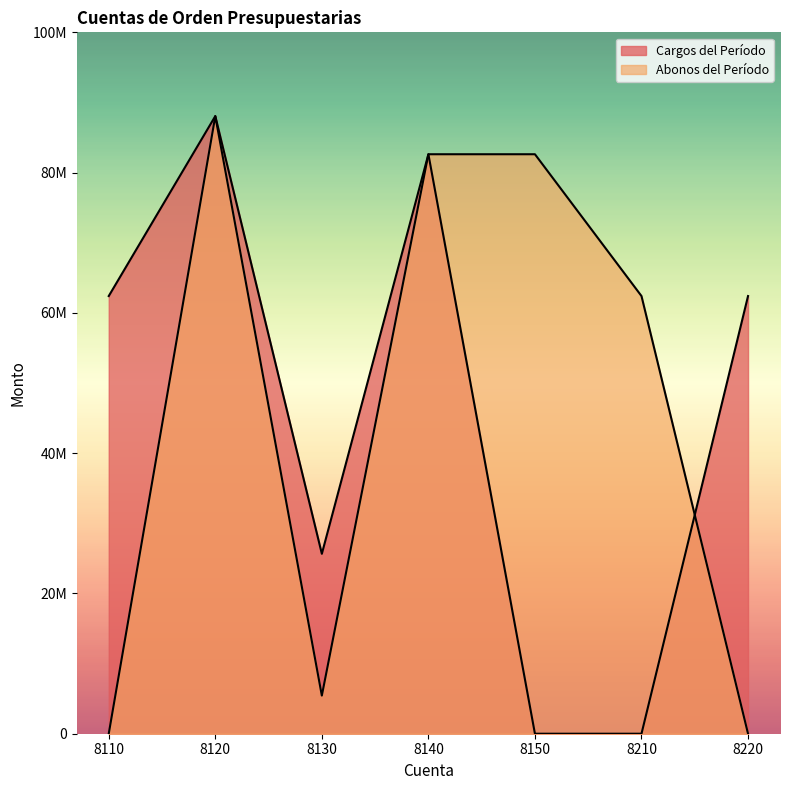

How many interior local peaks does the Abonos del Período series have?

1